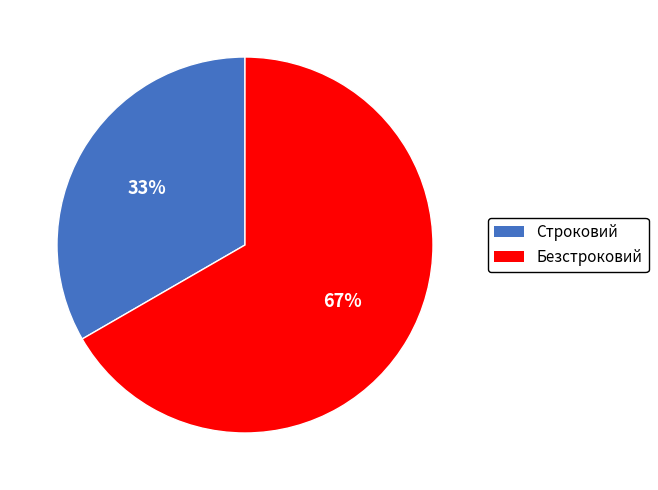

True or false: Безстроковий accounts for 67% of the total.

True